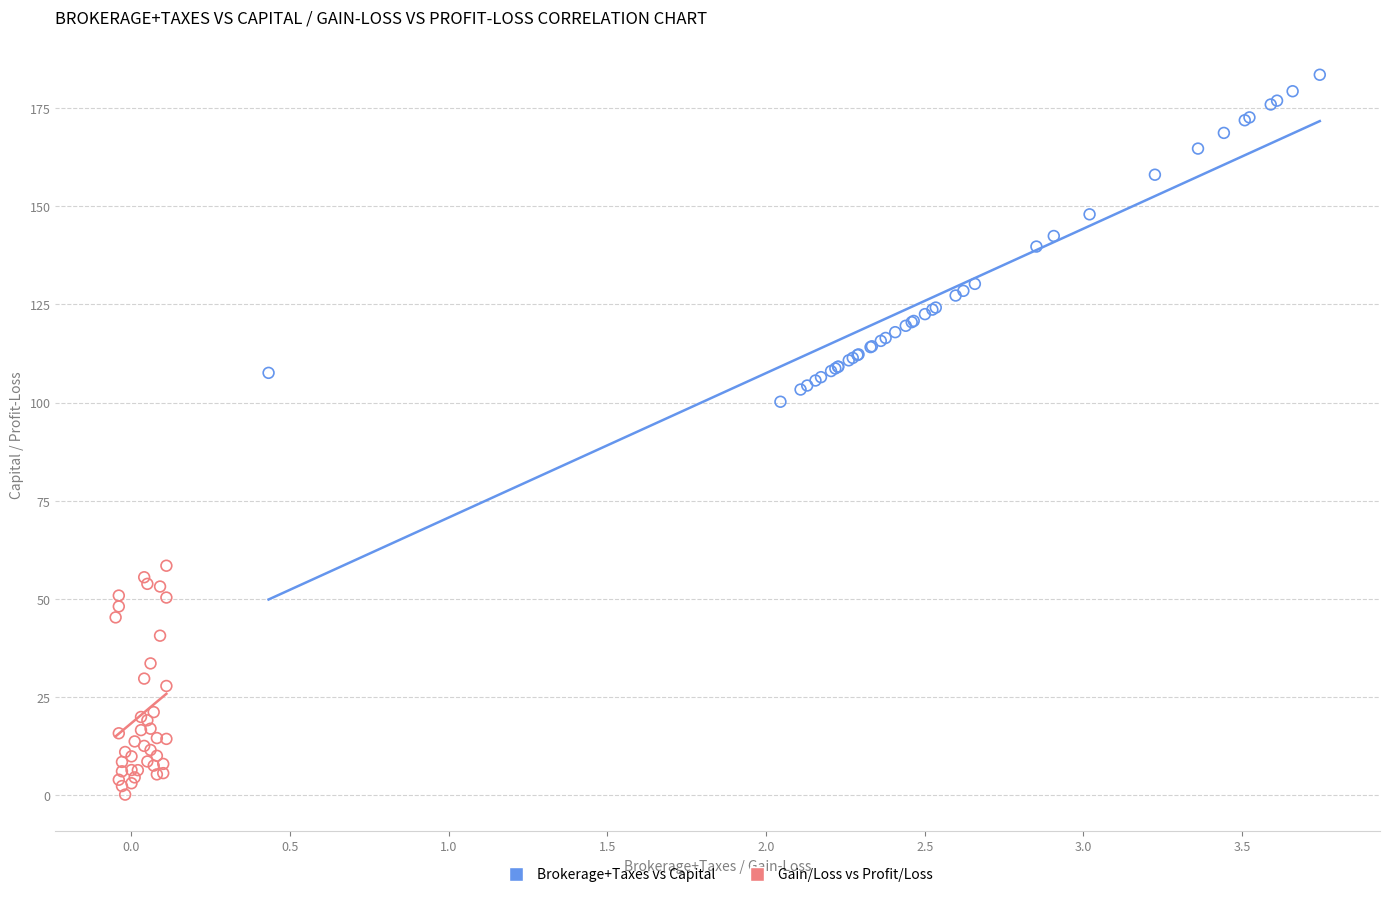

Which series contains the lowest Y value?

Gain/Loss vs Profit/Loss